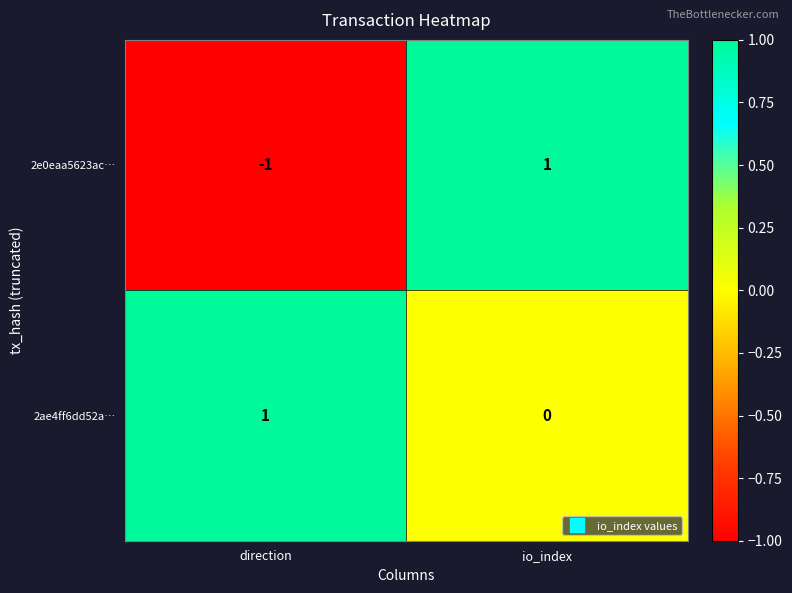

The 2ae4ff6dd52a… series shows 1 at direction. True or false?

True